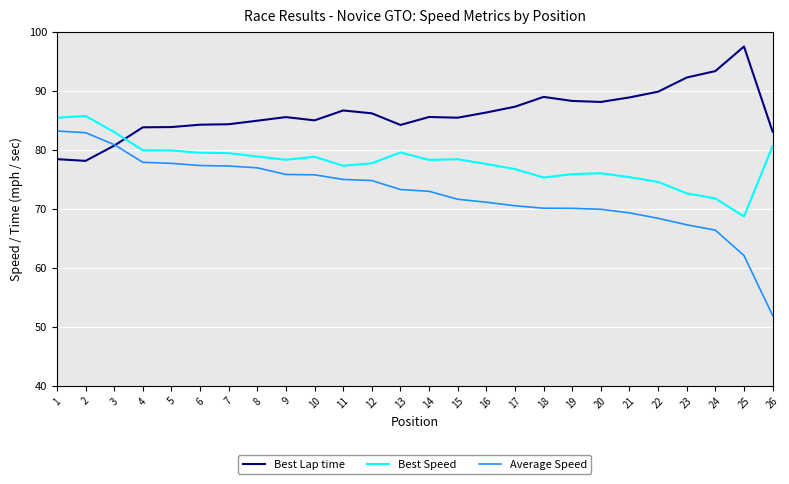

What are all the series names shown in the legend?

Best Lap time, Best Speed, Average Speed